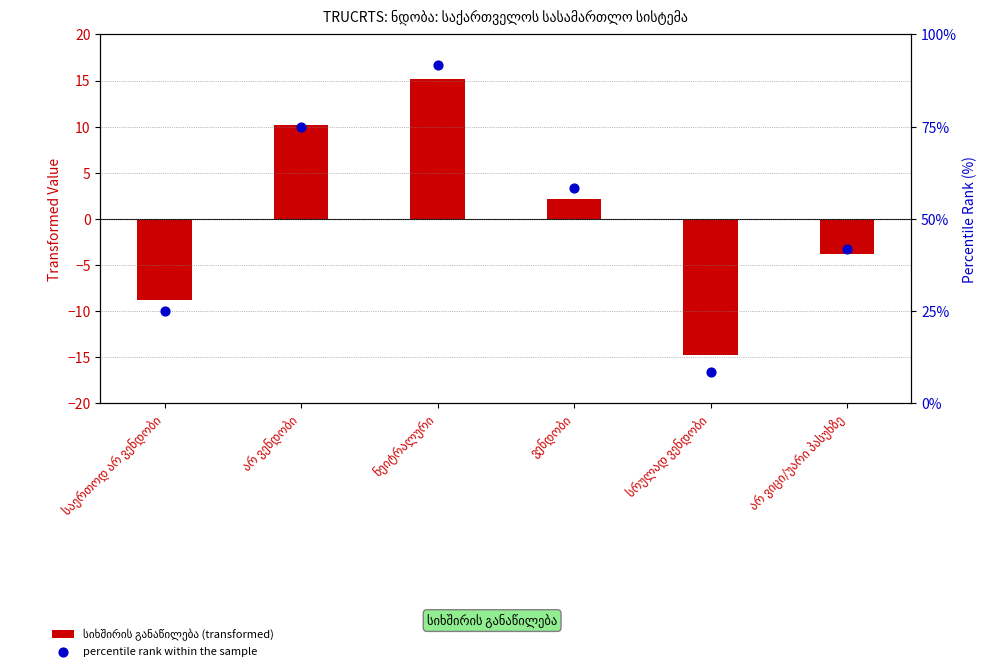

At which category is the sum across all series the highest?

ნეიტრალური